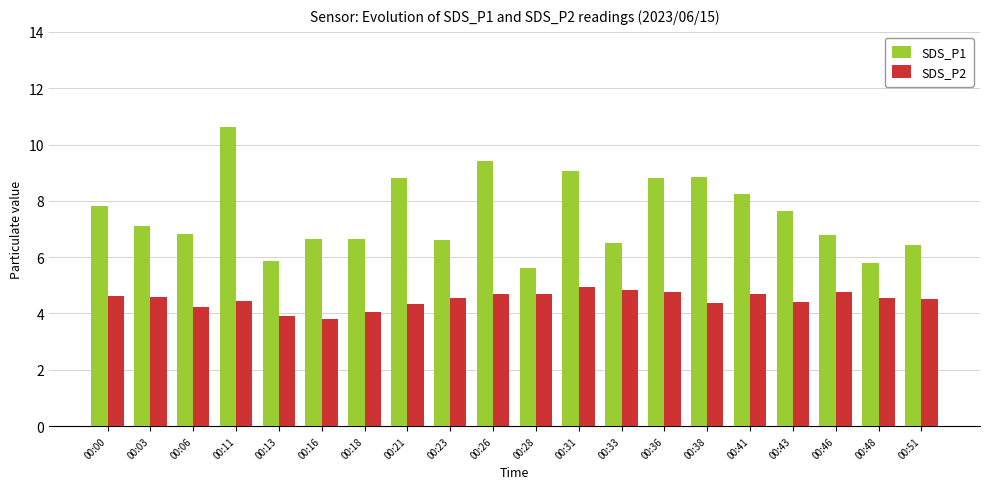

Are the bars horizontal?

No